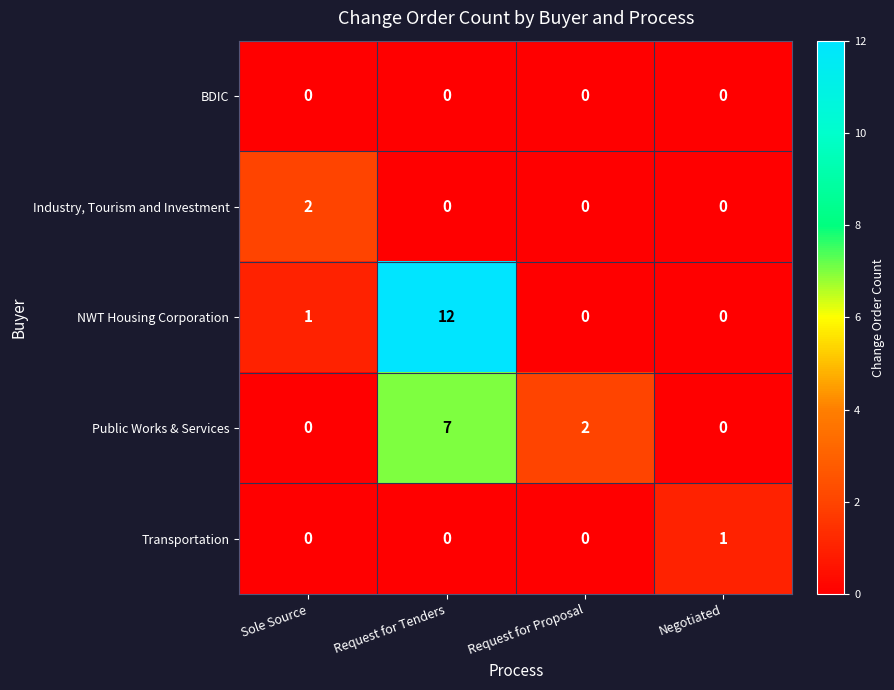

What is the total value across all series at Request for Tenders?

19